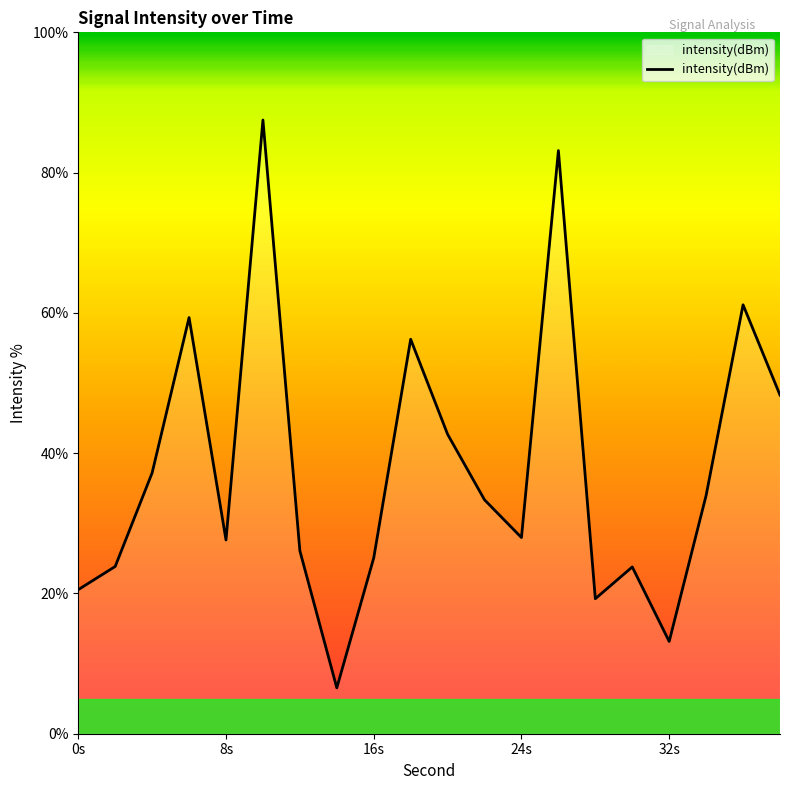

What is the smallest value displayed?

6.5